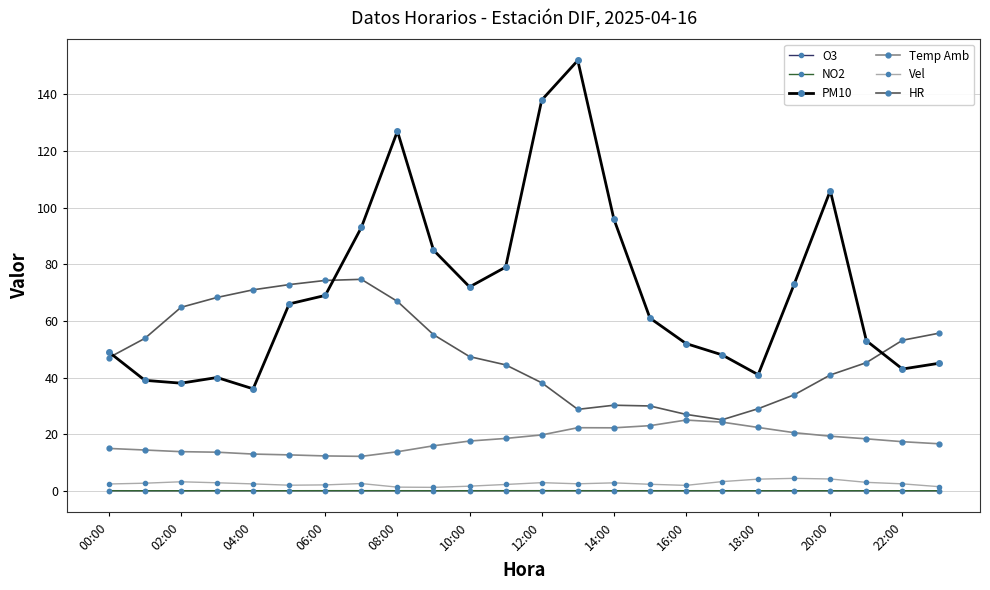

Which series has the widest spread of values?

PM10